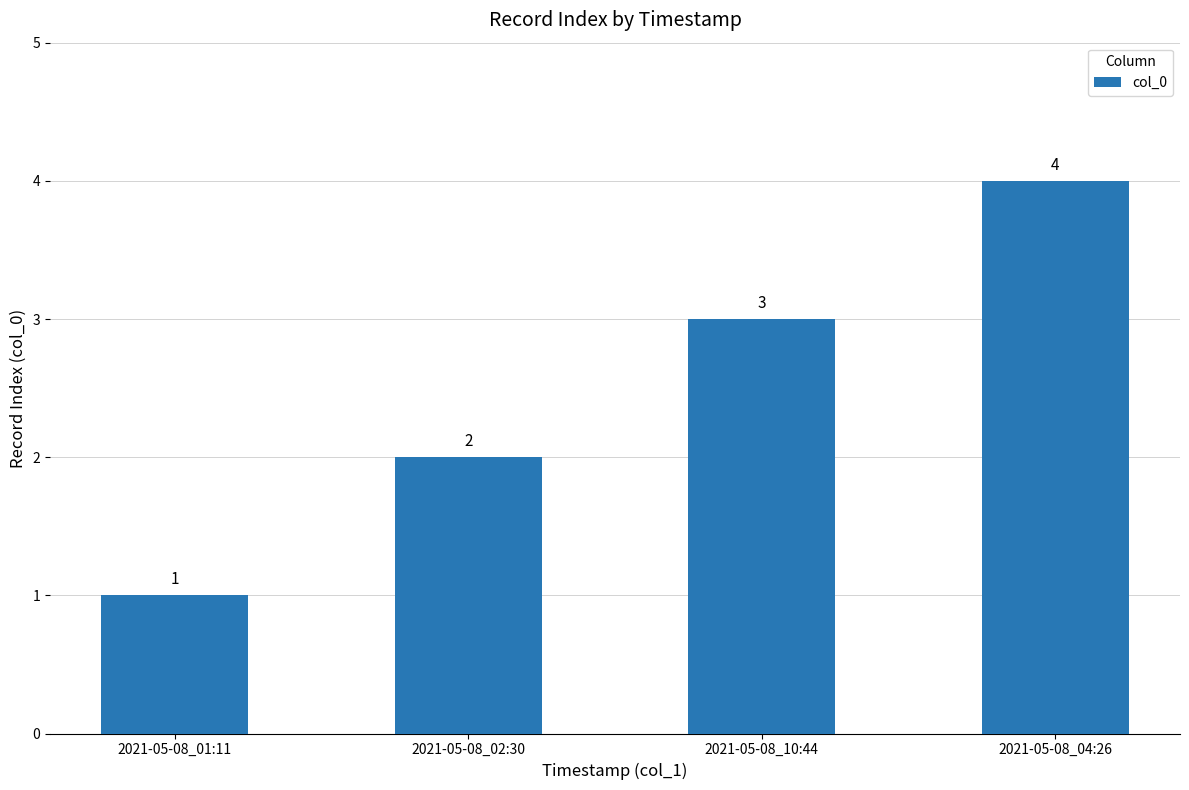

What is the difference between the maximum and minimum values?

3